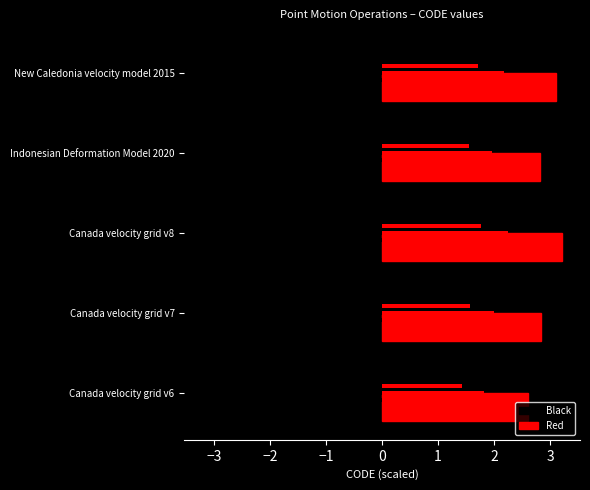

List the series in order of their overall mean, lowest first.

Black, Red